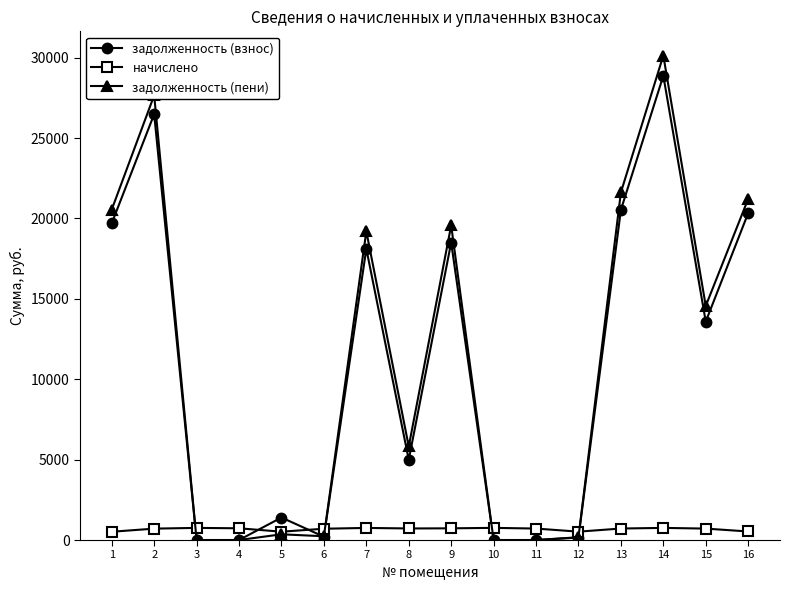

Which series has the widest spread of values?

задолженность (пени)